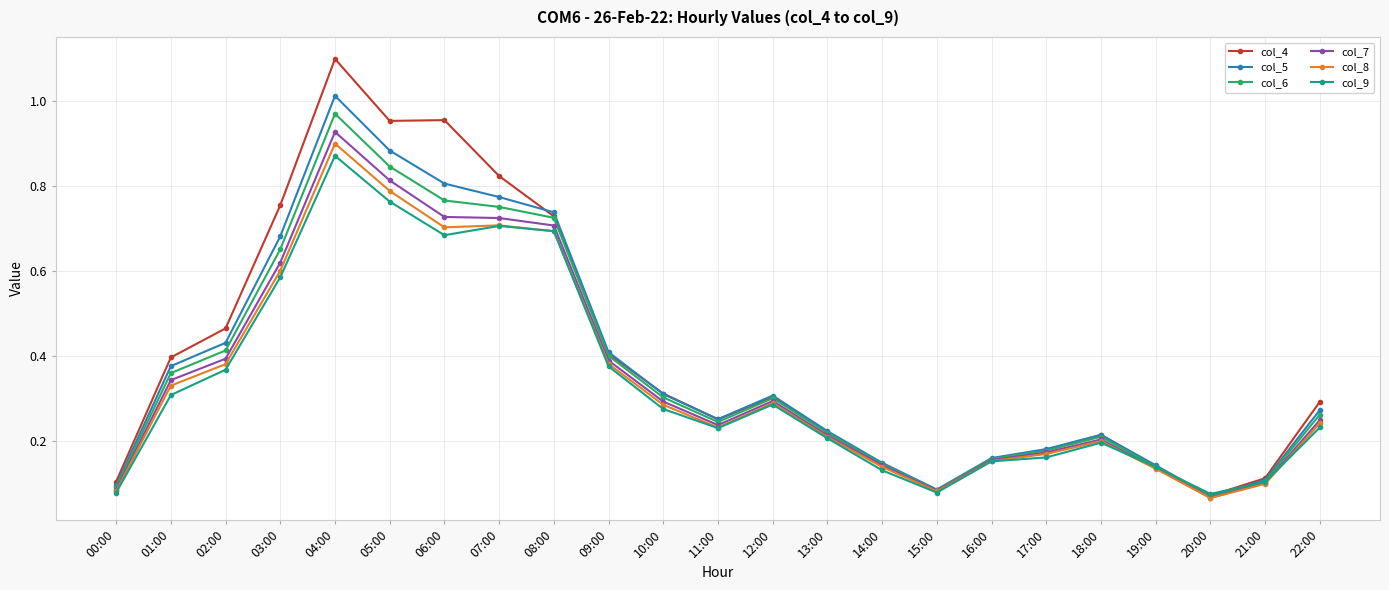

What is the sum of all col_7 values?

8.1